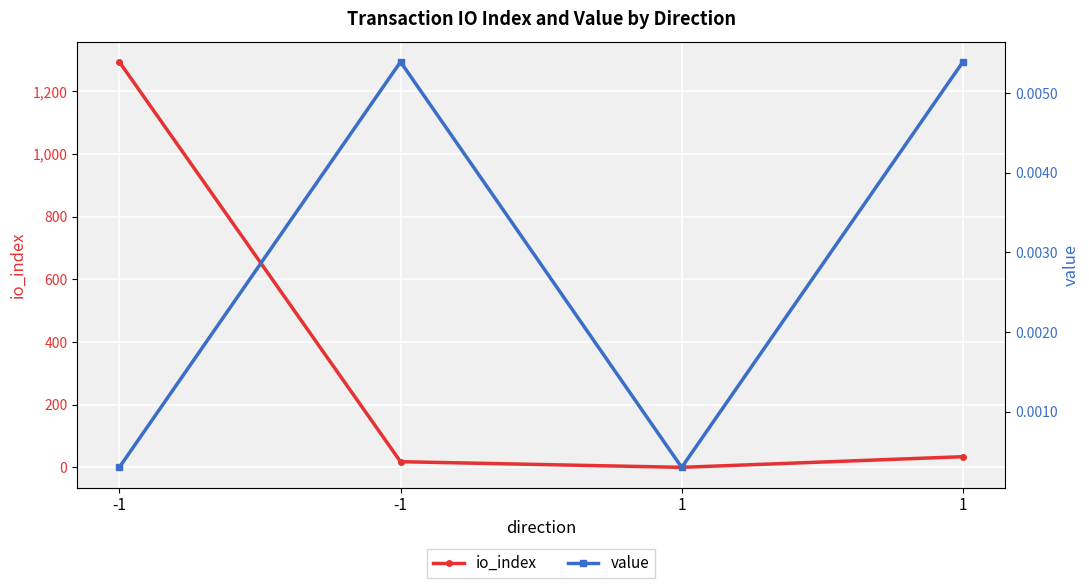

The value of io_index at -1 is 12.2. True or false?

False